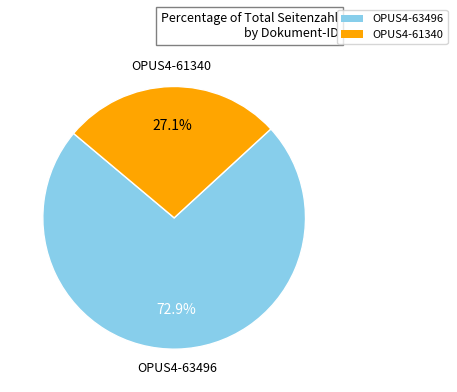

To the nearest percent, what is the average slice percentage?

50%